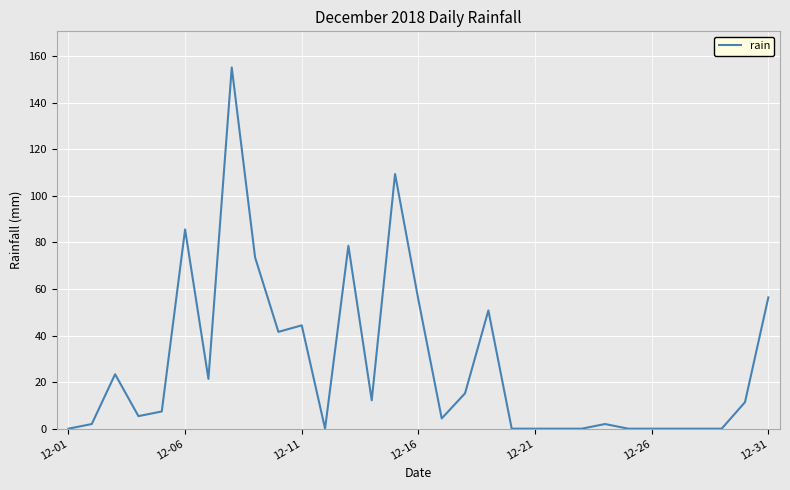

What is the greatest value displayed?

155.2